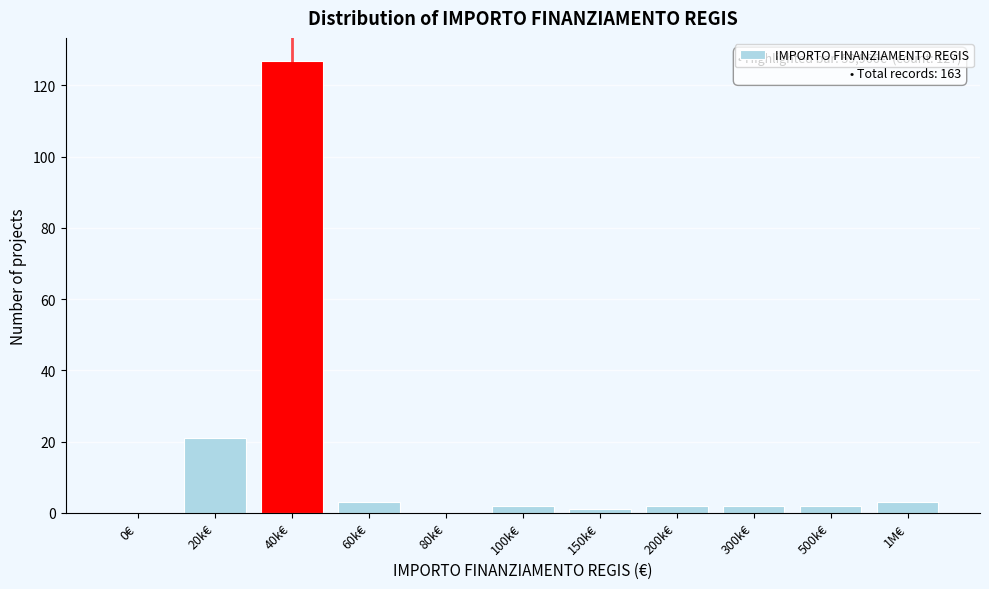

What is the sum of all values?

163